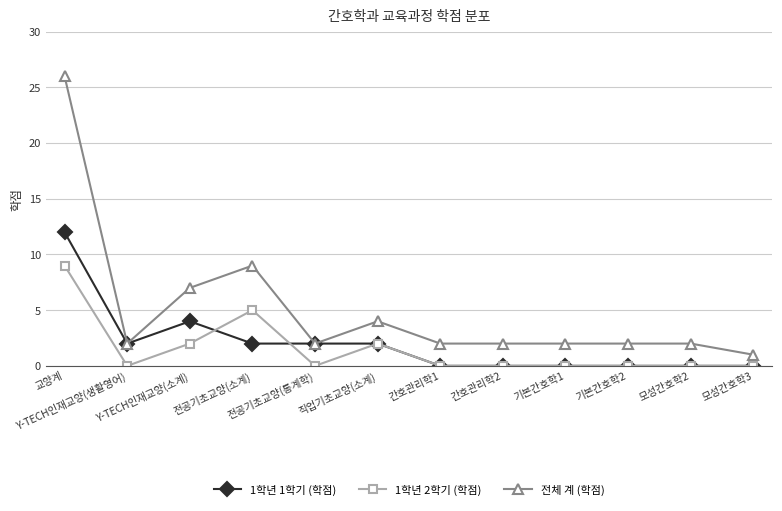

True or false: 1학년 1학기 (학점) and 1학년 2학기 (학점) intersect in this chart.

True